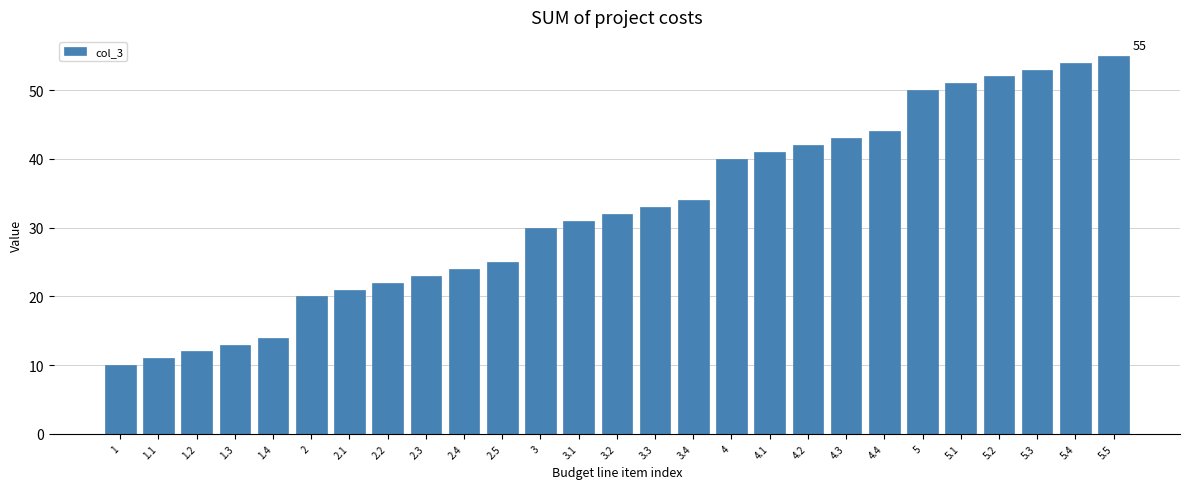

Reading left to right, extract all data points from this chart.

10	11	12	13	14	20	21	22	23	24	25	30	31	32	33	34	40	41	42	43	44	50	51	52	53	54	55